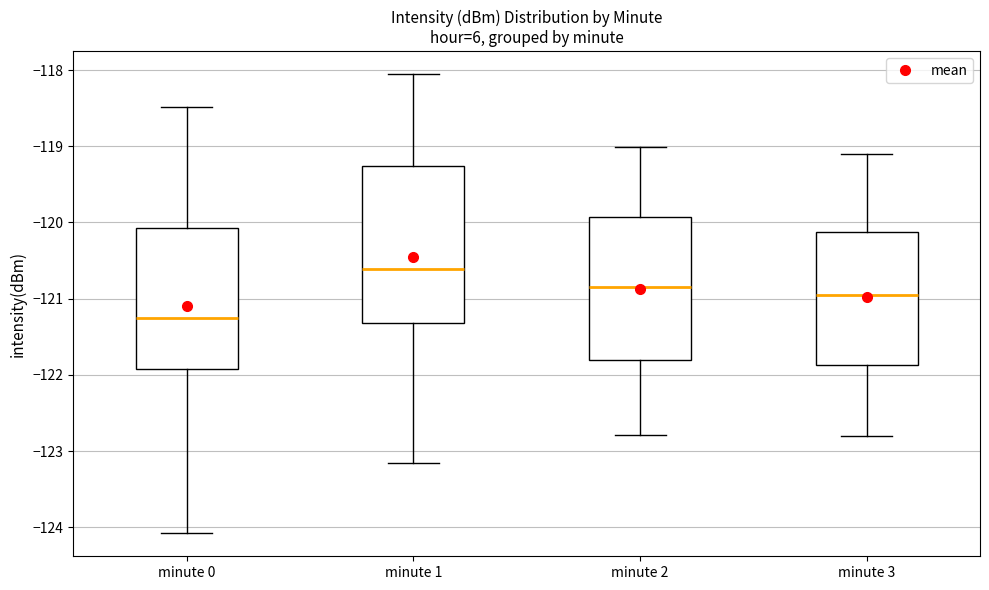

Comparing the boxes themselves (not the whiskers), which one is the tallest?

minute 1